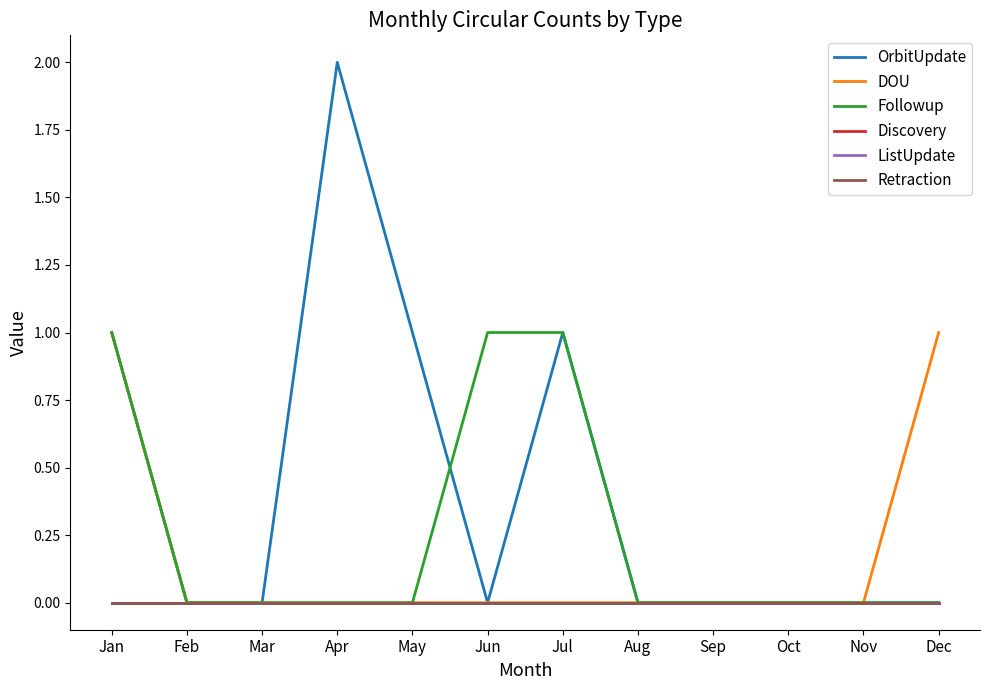

True or false: ListUpdate and Retraction cross at least once.

False